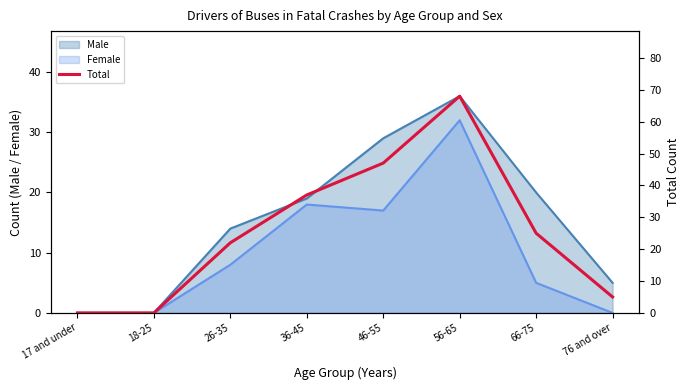

What is the label of the 2nd point from the left?

18-25